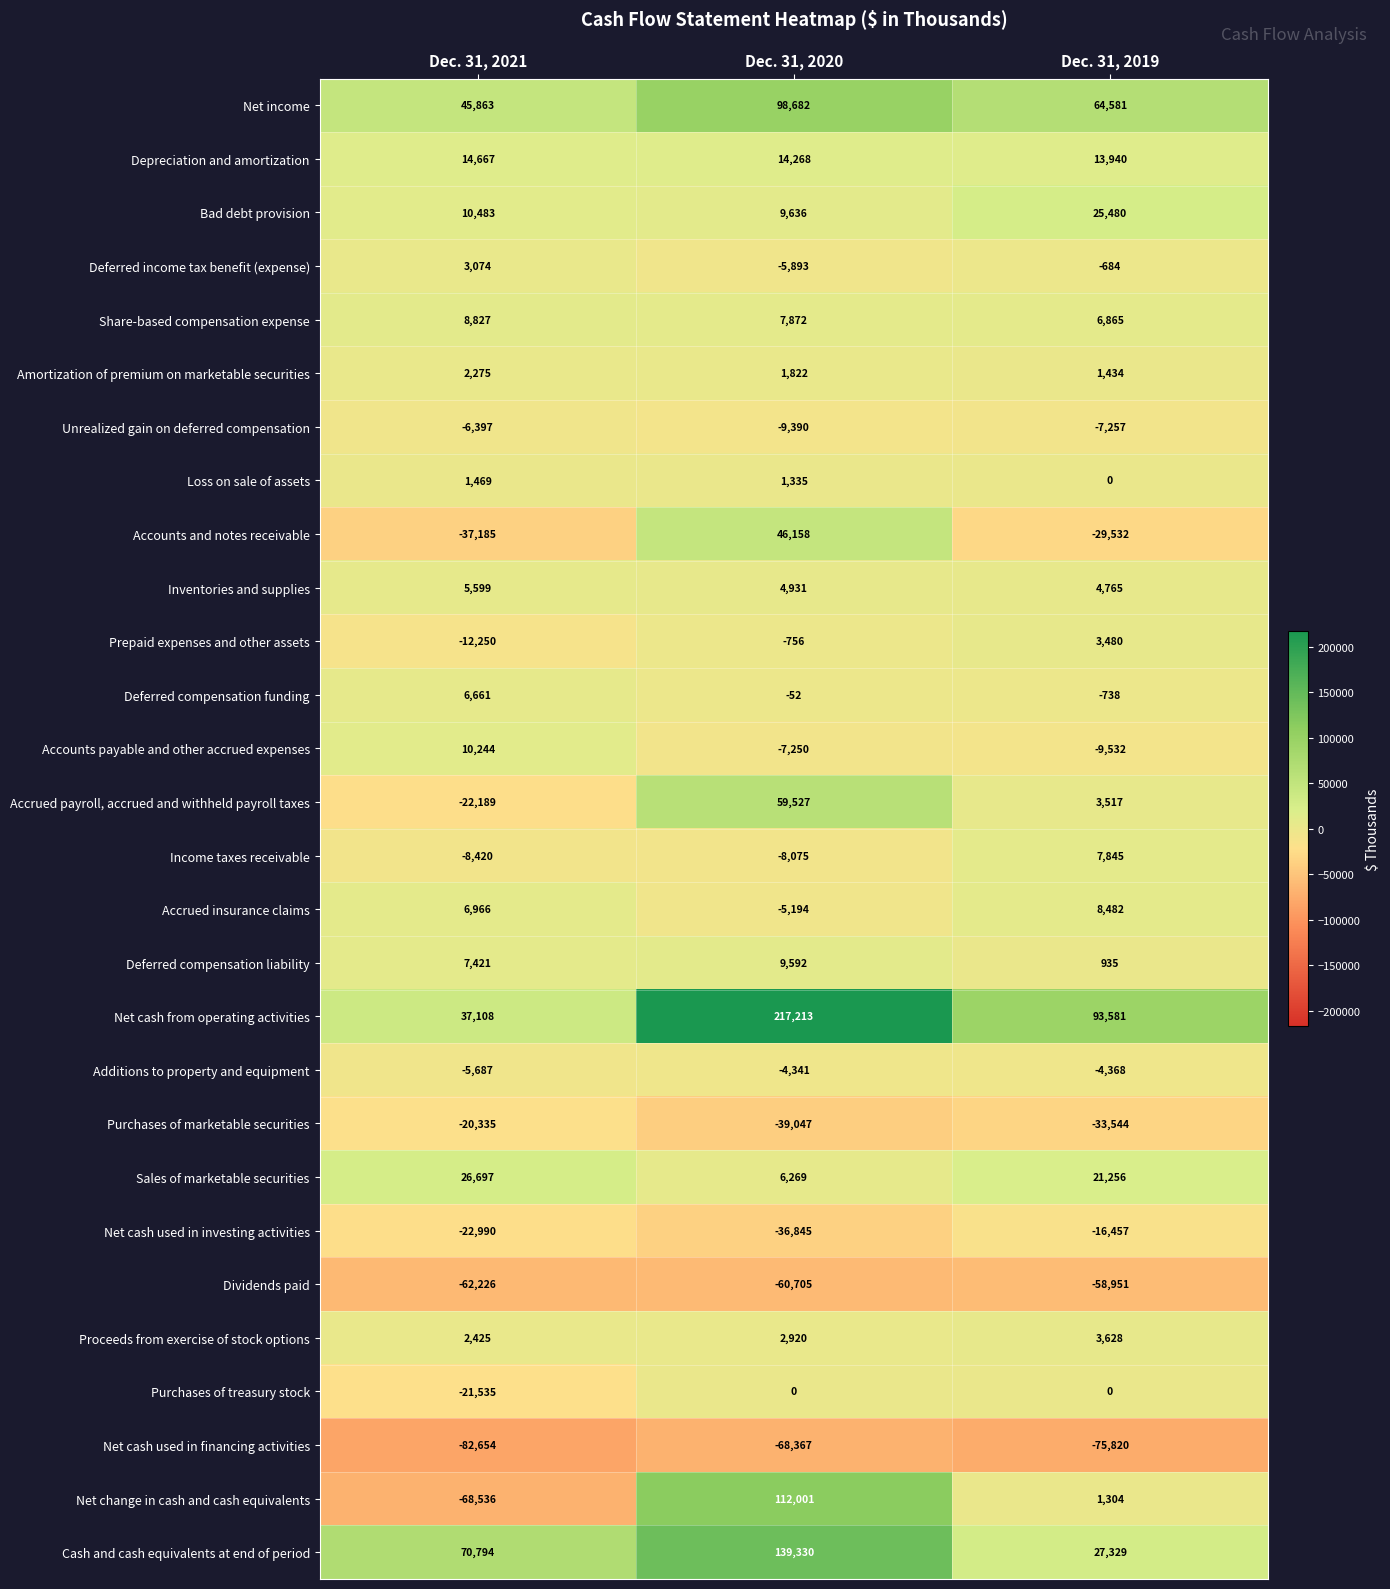

Is the value of Cash and cash equivalents at end of period at Dec. 31, 2019 greater than the value of Bad debt provision at Dec. 31, 2021?

Yes